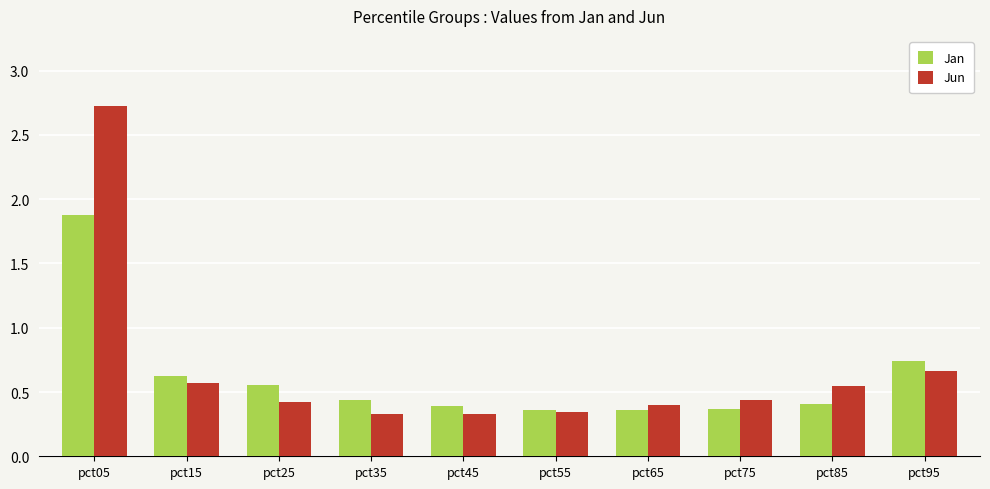

At which label does Jun reach its peak?

pct05